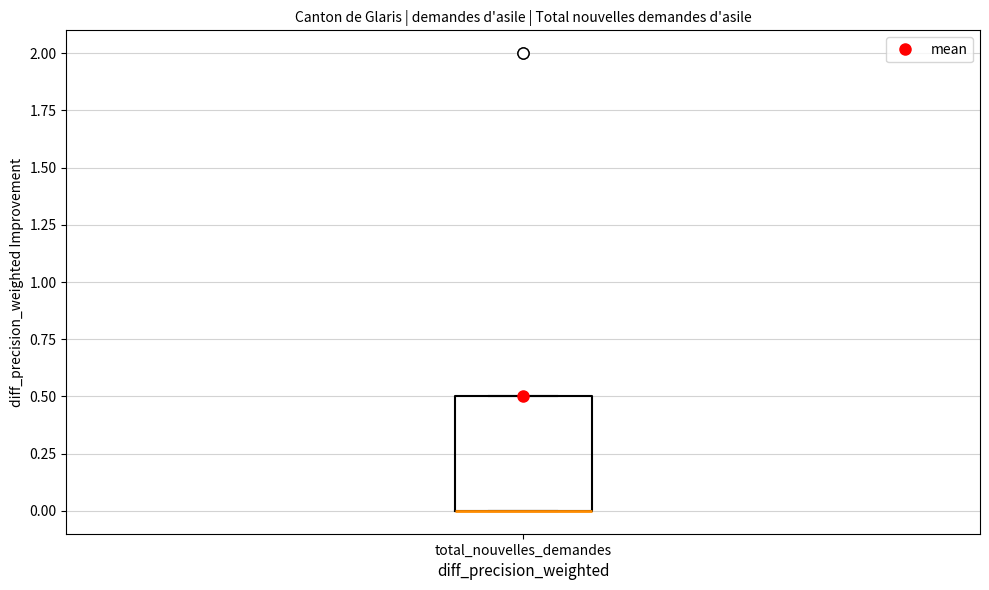

Transcribe this box plot: give where the median line is, the range the box spans, and where the two whiskers end, as read against the y-axis. The values are not printed on the chart, so give them approximately, as read against the axis.

median 0.0 (drawn on the box's lower edge), box 0.0 to 0.5, whiskers 0.0 to 0.5